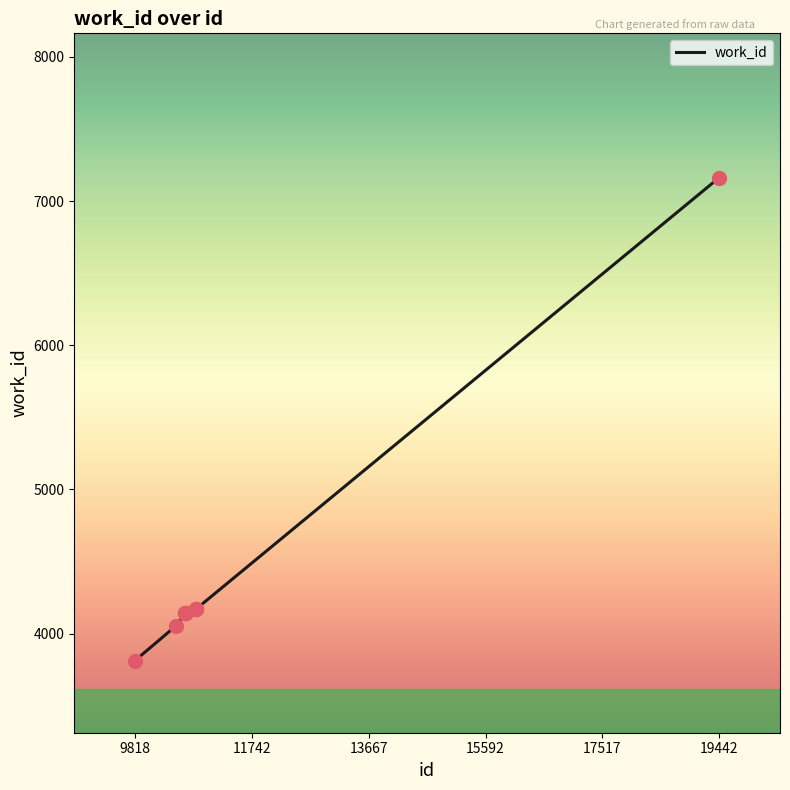

What is the minimum value shown in the chart?

3813